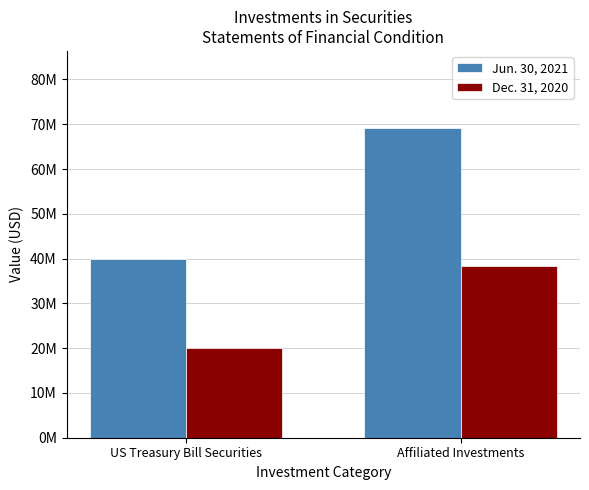

Does the chart contain stacked bars?

No